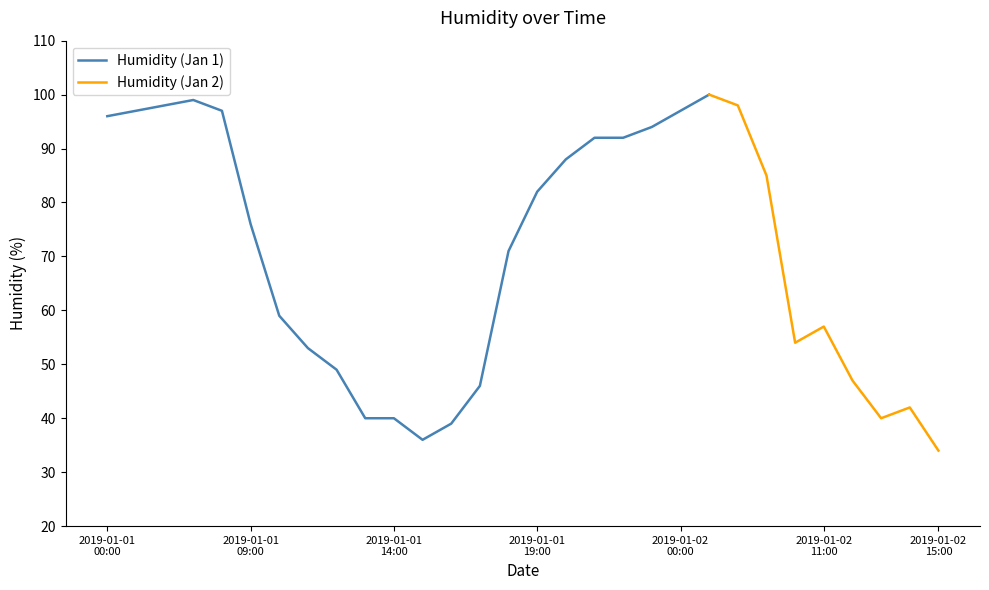

Where does the data first go above 76?

2019-01-01 00:00